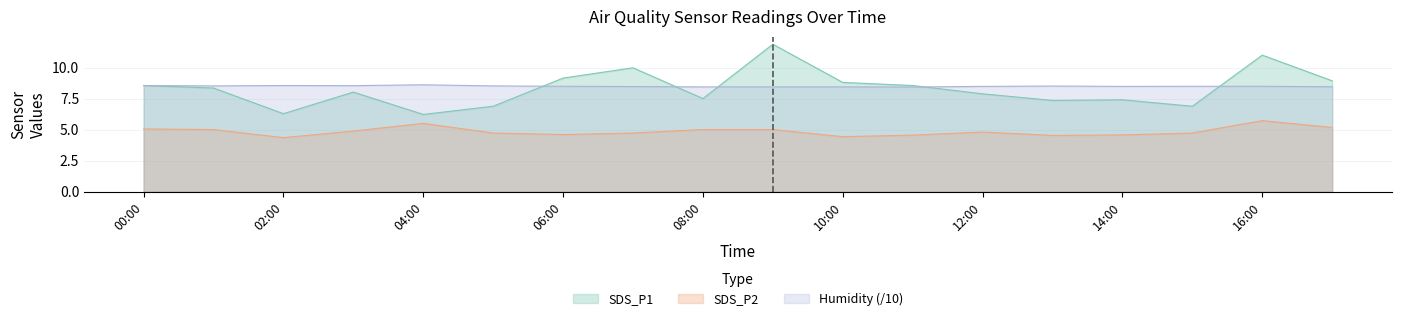

Count the number of data series in this chart.

3